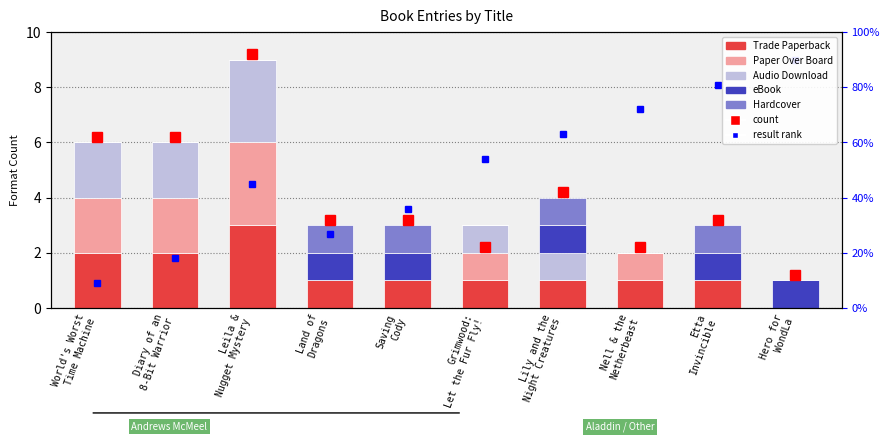

Is it true that eBook equals 0 at Grimwood:
Let the Fur Fly!?

True